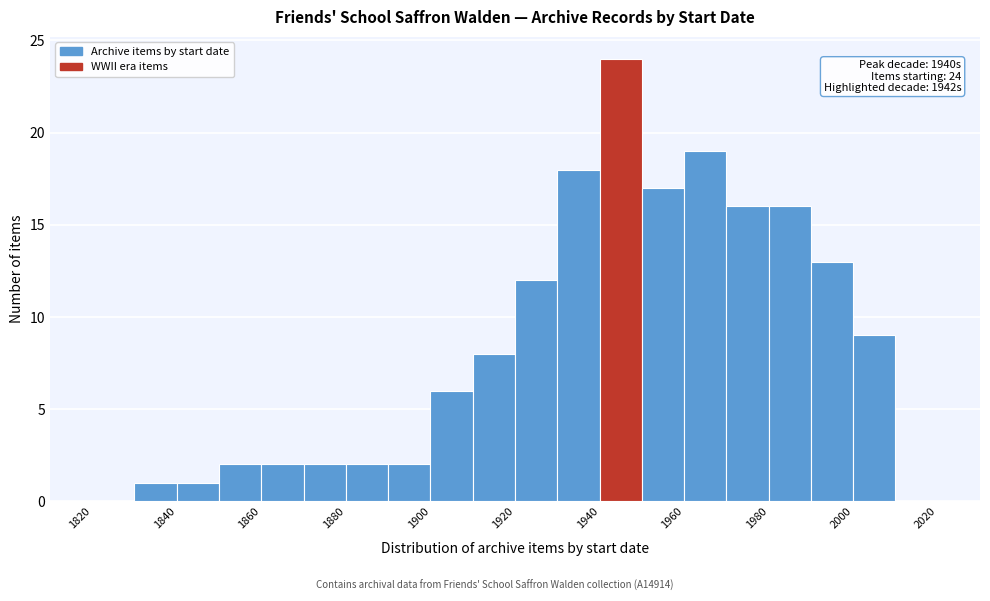

Which range on the x-axis has the tallest bar?

1940 to 1950